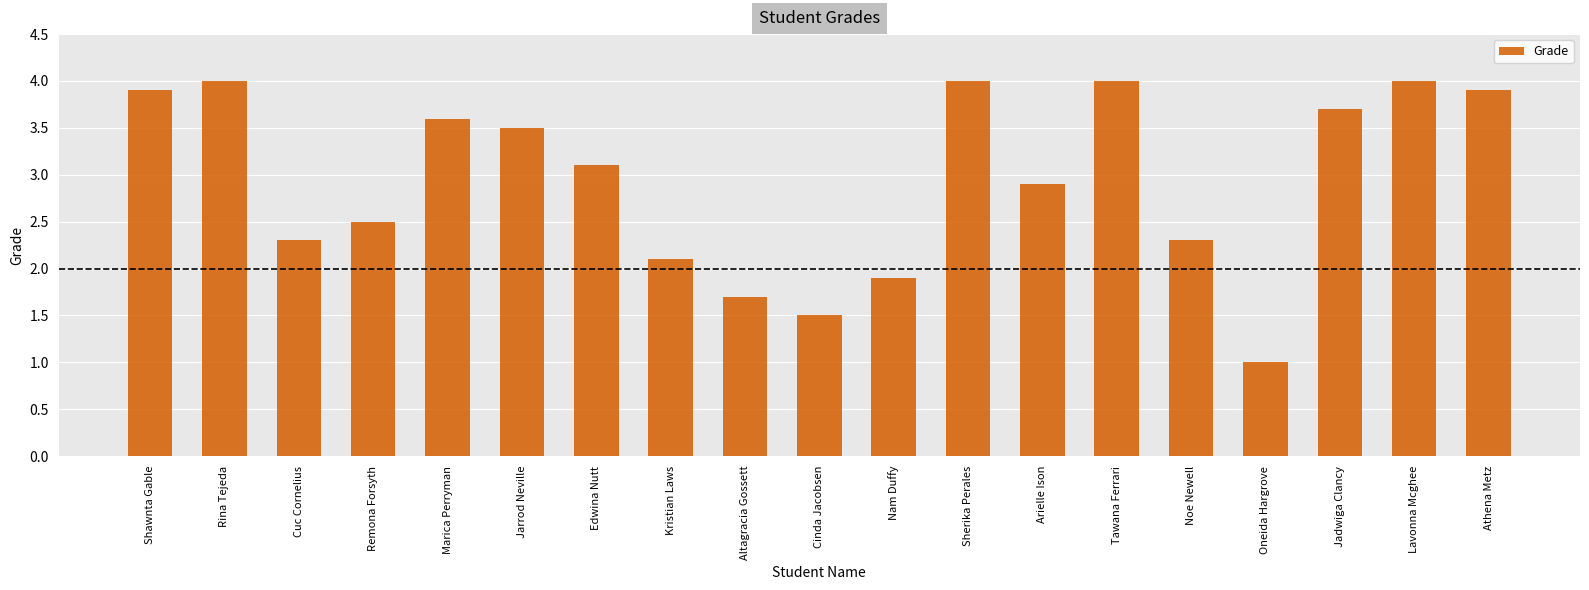

What is the value of the 16th bar from the left?

1.0